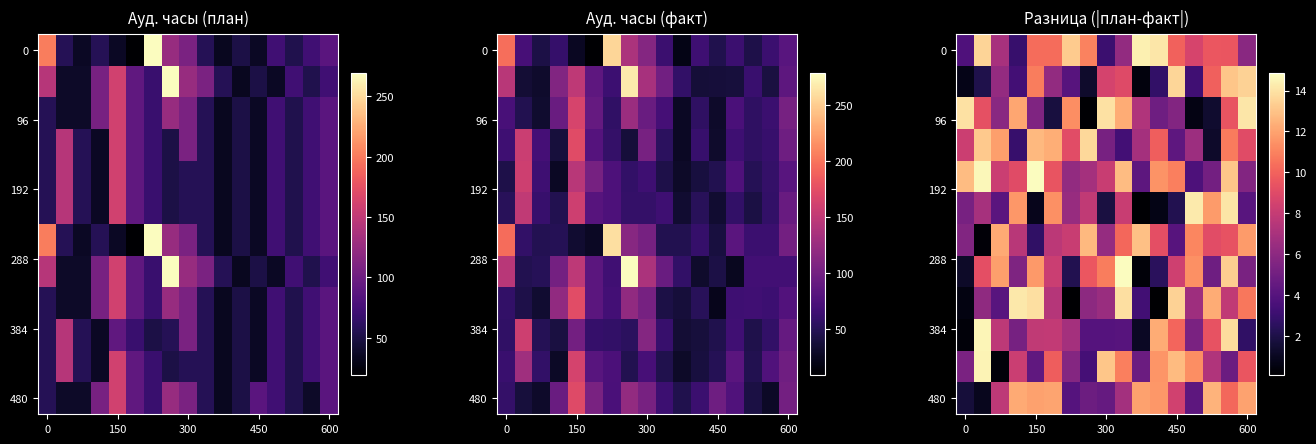

What is the difference between the highest and lowest values at 14?

11.2